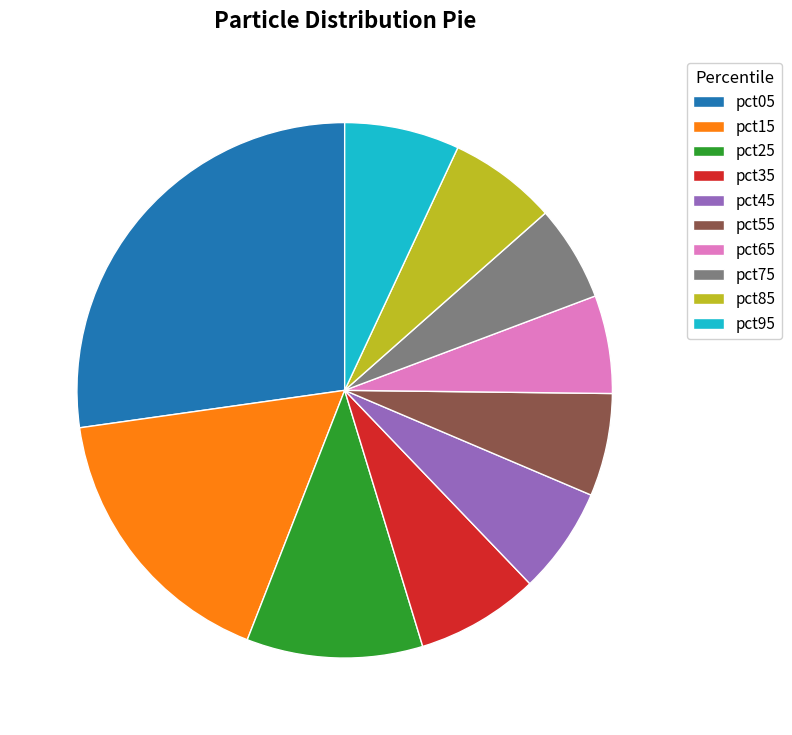

Between pct95 and pct25, which is larger?

pct25